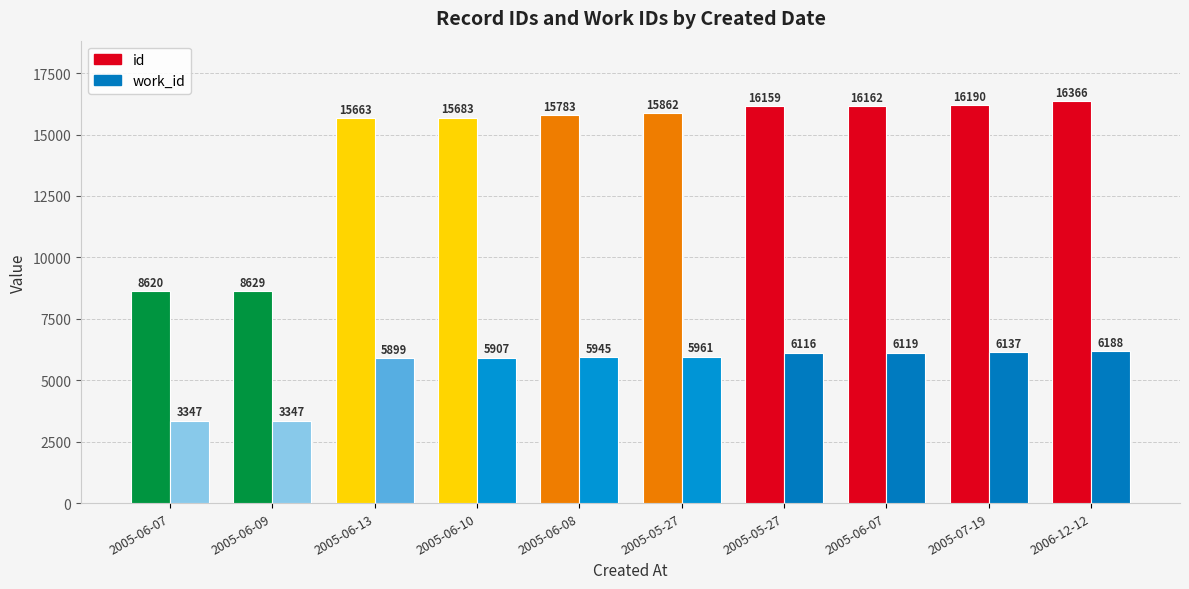

What are all the series names shown in the legend?

id, work_id